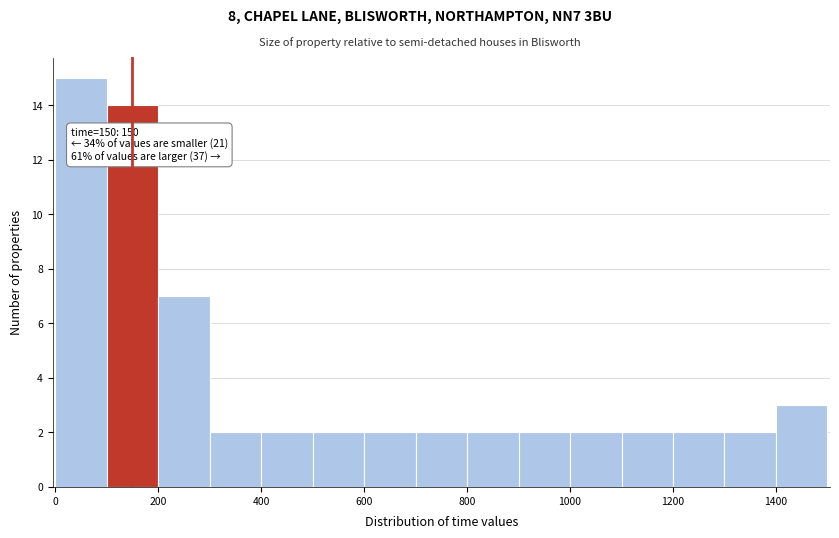

Which range on the x-axis has the tallest bar?

0 to 100